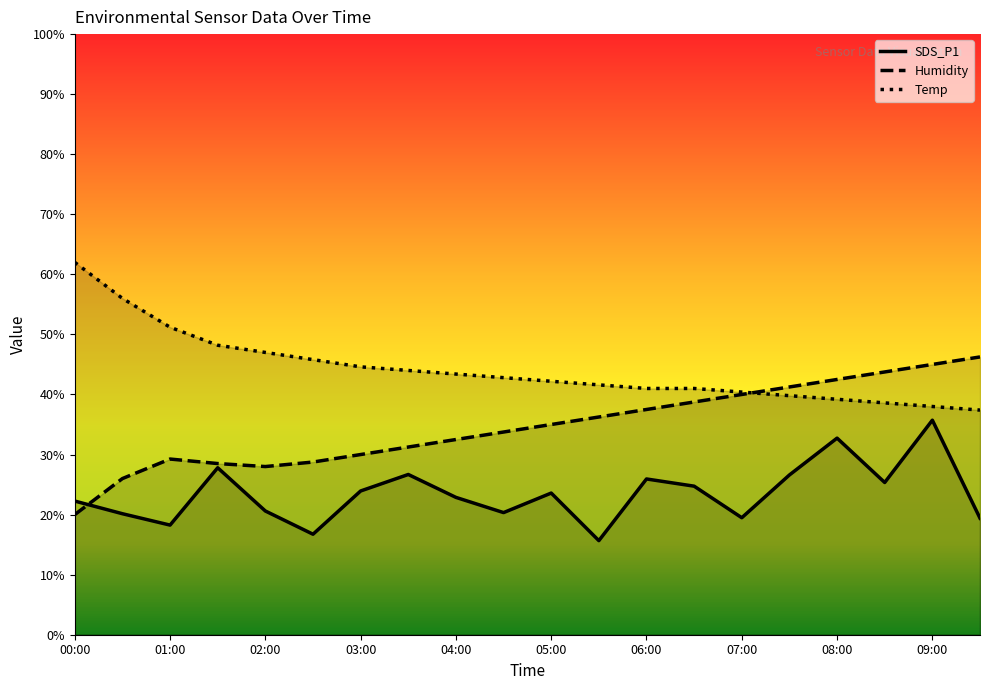

Reading left to right, extract all data points from this chart.

Temp: 62.0	56.0	51.2	48.2	47.0	45.8	44.6	44.0	43.4	42.8	42.2	41.6	41.0	41.0	40.4	39.8	39.2	38.6	38.0	37.4
Humidity: 20.0	26.0	29.3	28.5	28.0	28.8	30.0	31.2	32.5	33.8	35.0	36.2	37.5	38.8	40.0	41.2	42.5	43.8	45.0	46.2
SDS_P1: 22.3	20.1	18.3	27.8	20.6	16.7	23.9	26.7	22.9	20.3	23.6	15.7	25.9	24.7	19.5	26.6	32.7	25.3	35.7	19.4